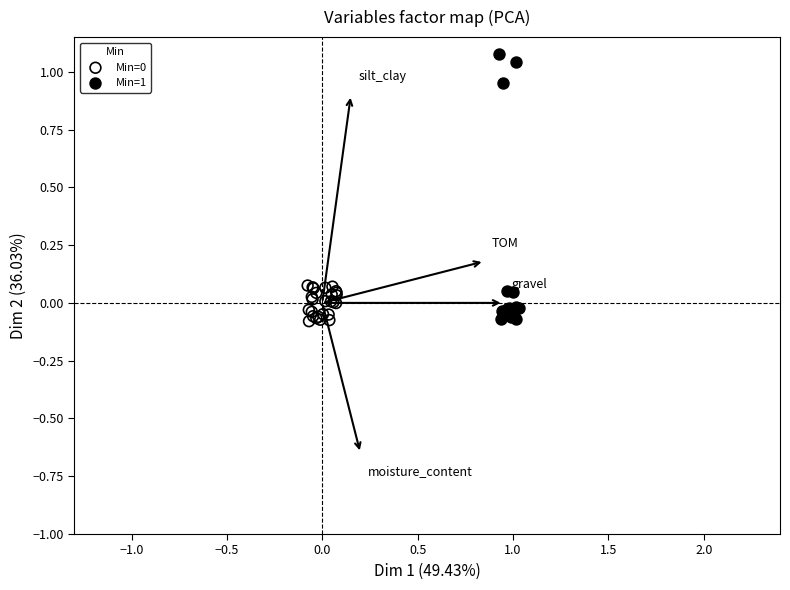

Which series reaches the maximum Y coordinate?

Min=1